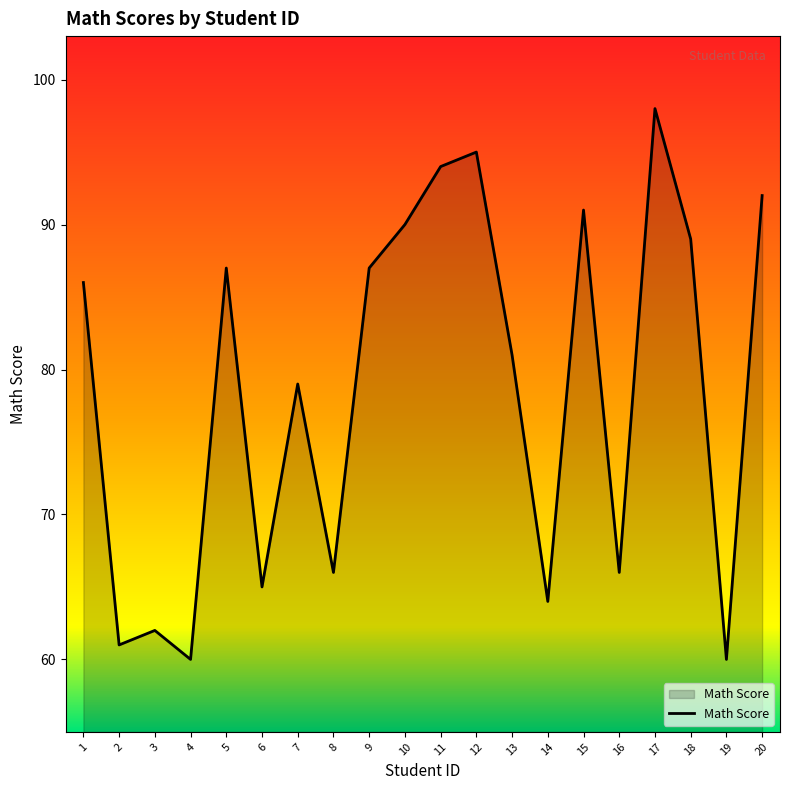

What is the difference between the values at 7 and 6?

14